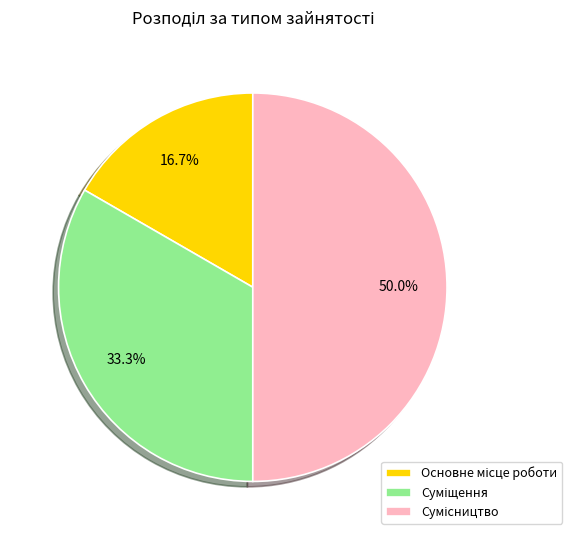

How many segments does this pie chart have?

3